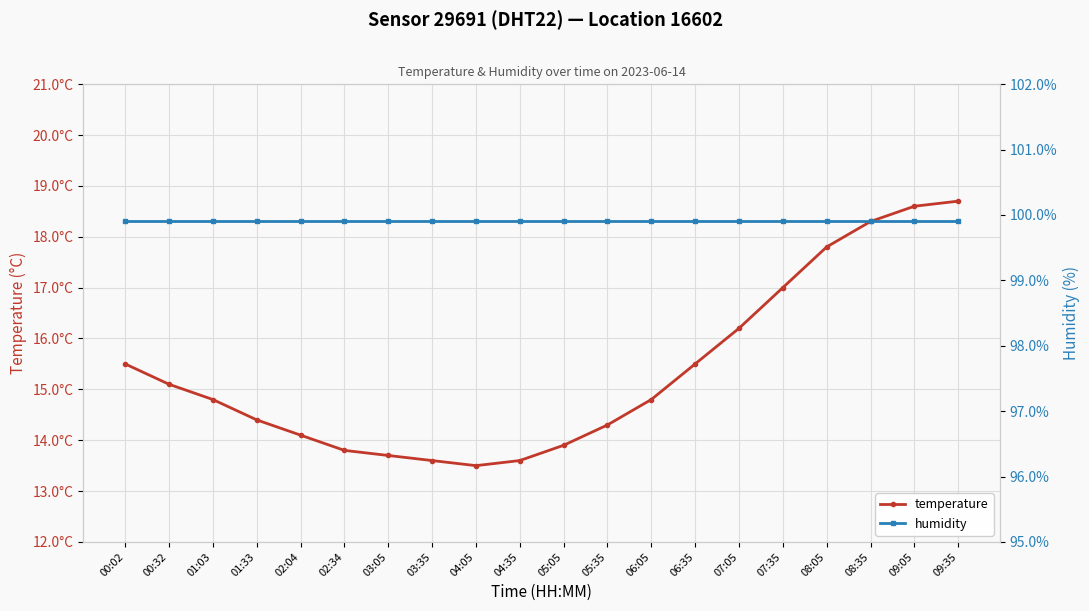

True or false: temperature and humidity intersect in this chart.

False